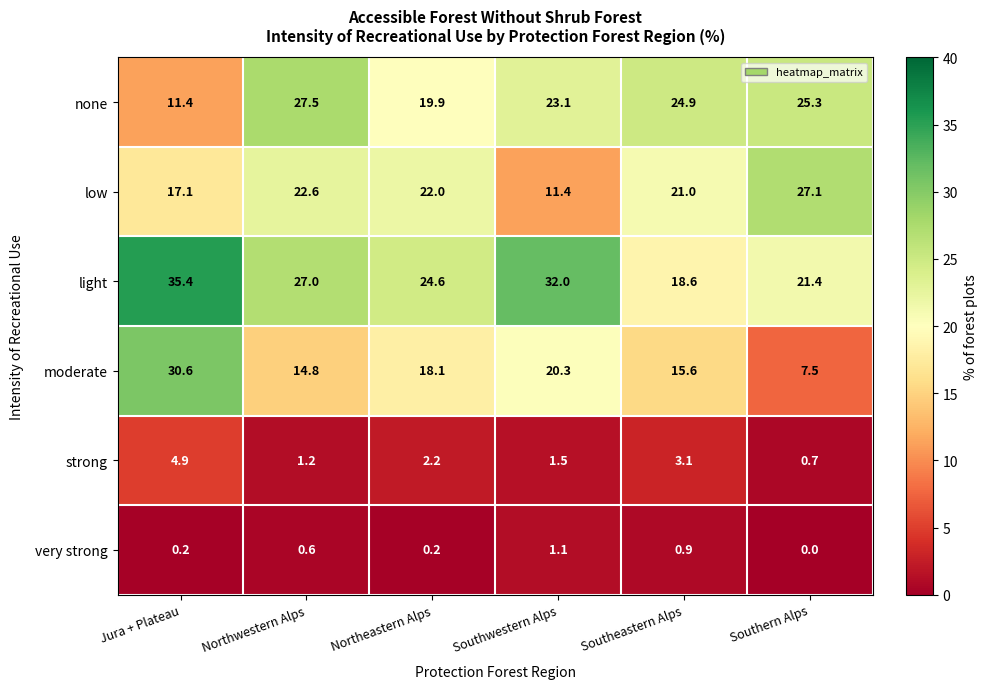

Rank the series by their maximum value, from highest to lowest.

light, moderate, none, low, strong, very strong